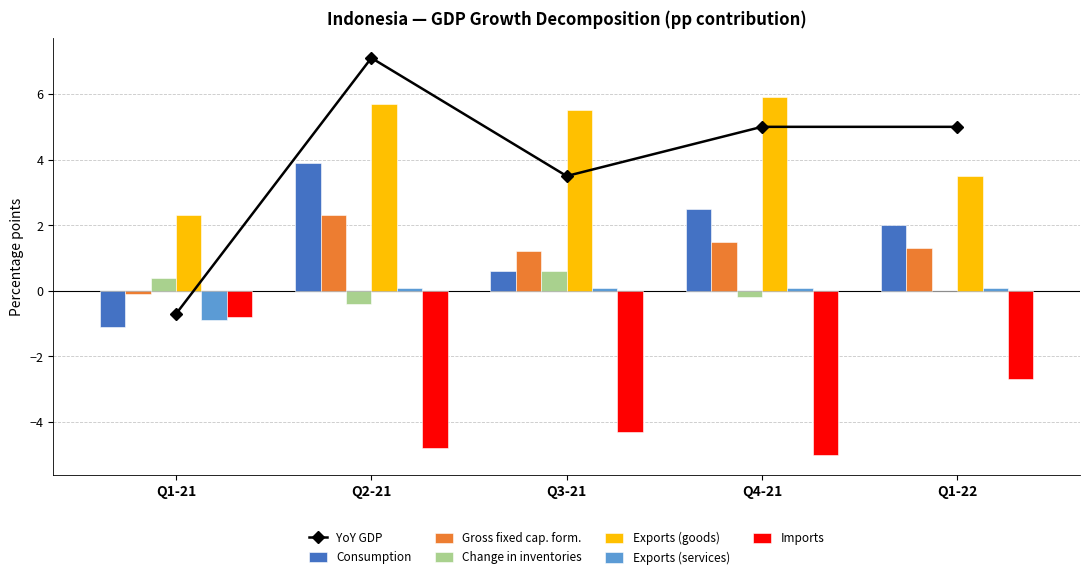

What is the sum of all Imports values?

-17.6